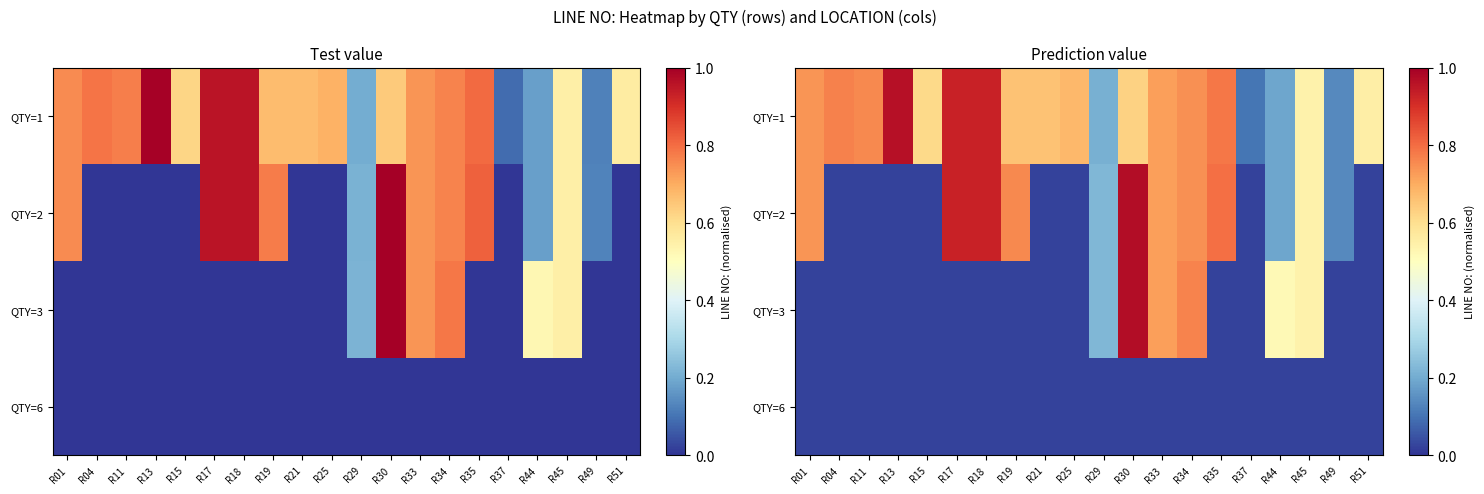

What is the sum of the QTY=1 values at R51 and R17?

1.5